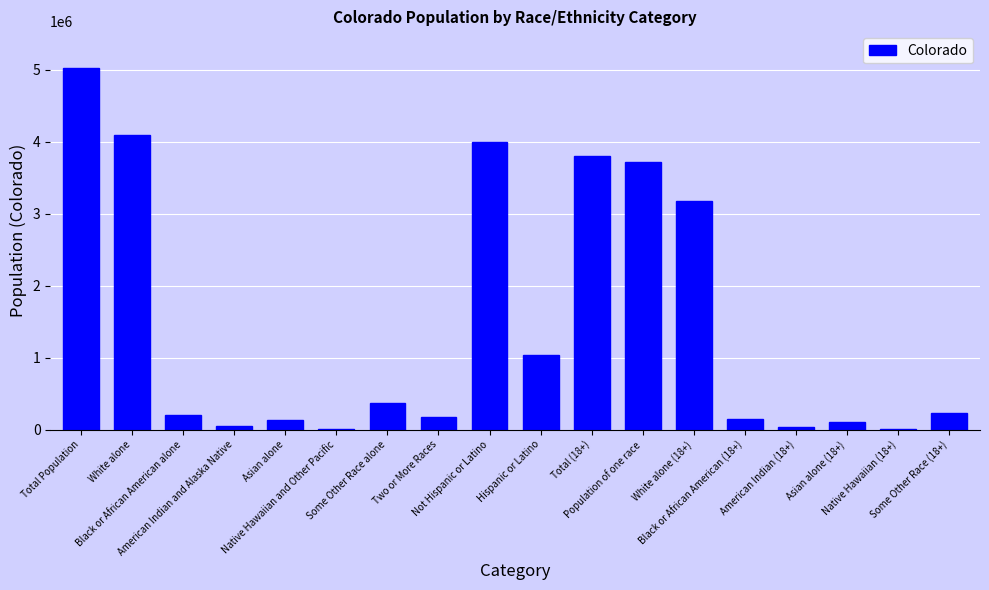

What is the change in value from Two or More Races to Not Hispanic or Latino?

+3818053